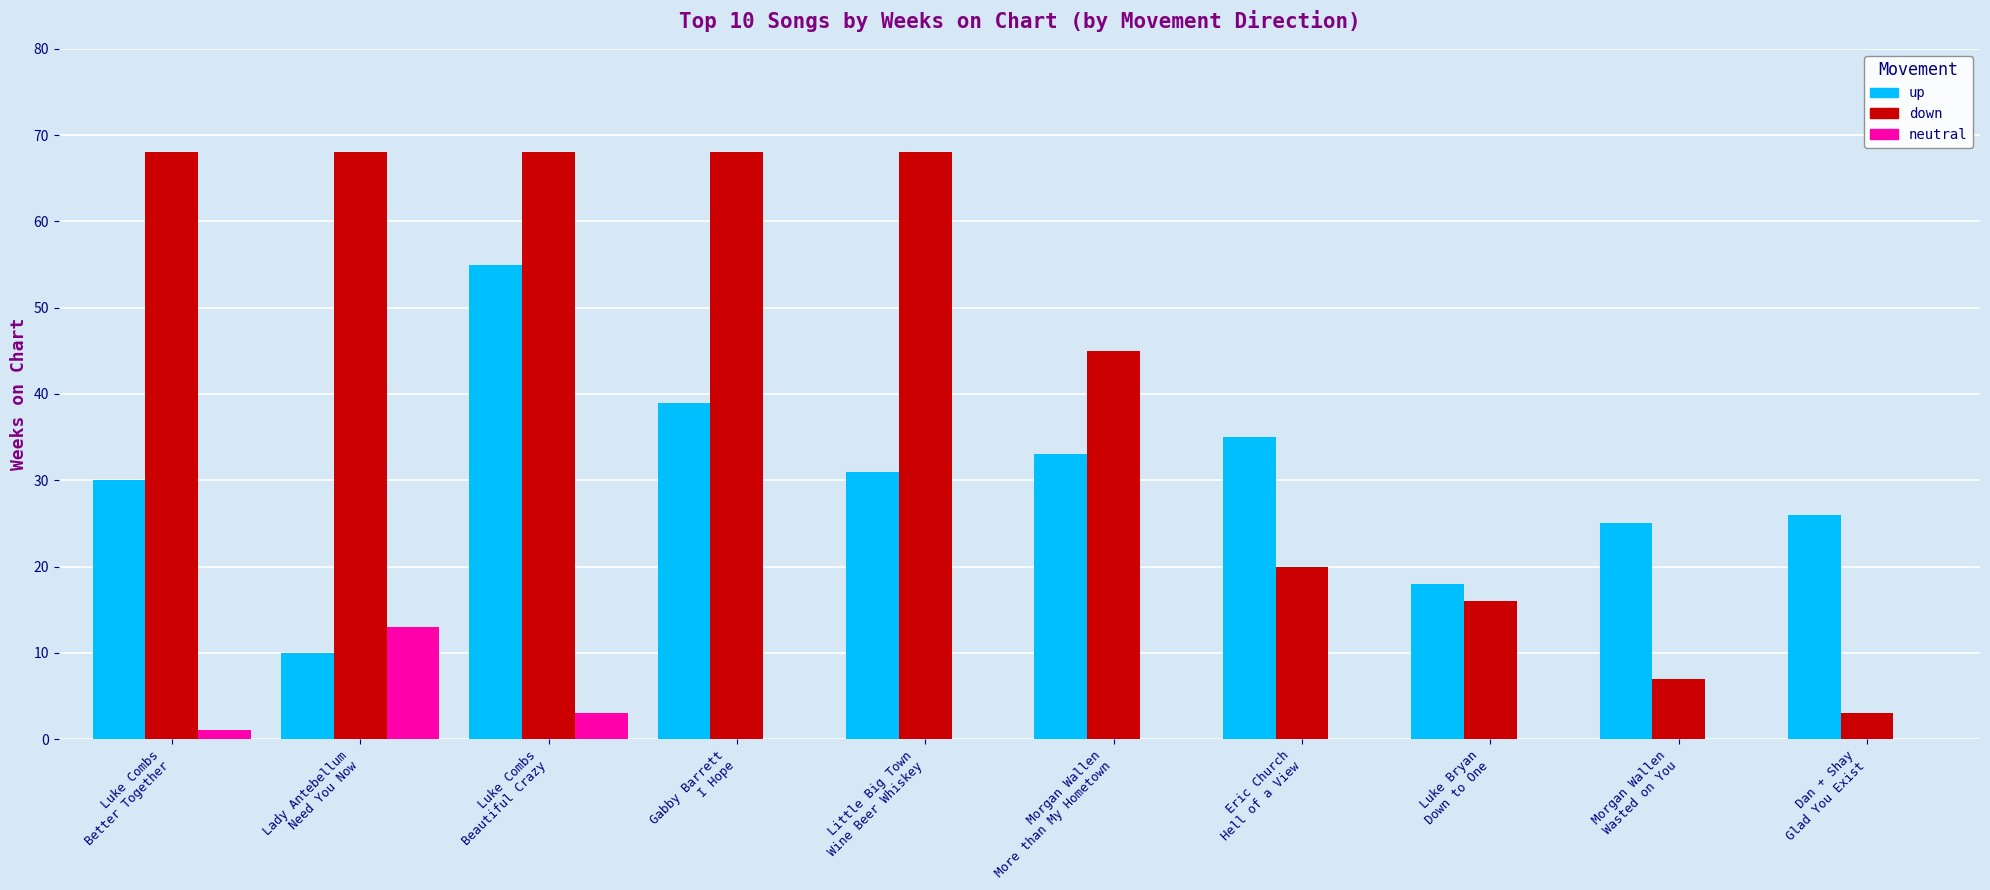

What is the maximum value shown in the chart?

68